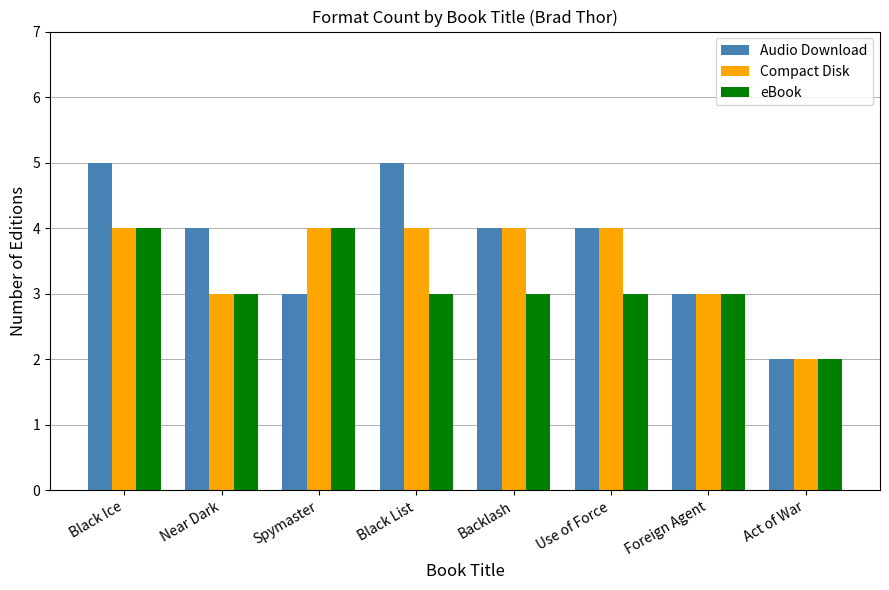

How many bars are there in each group?

3